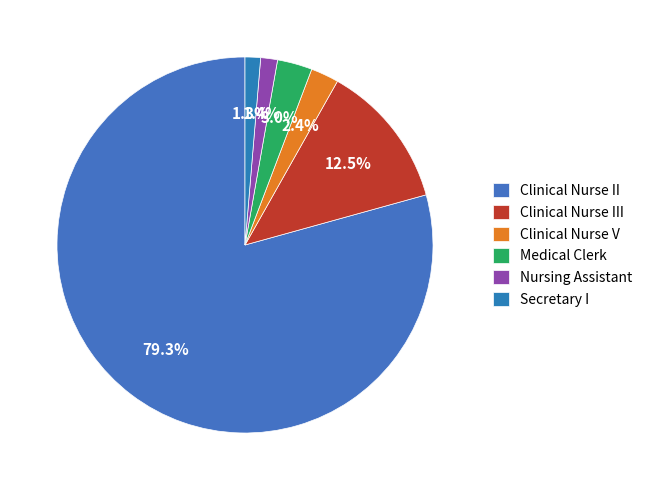

What portion of the pie excludes Medical Clerk?

97.0%